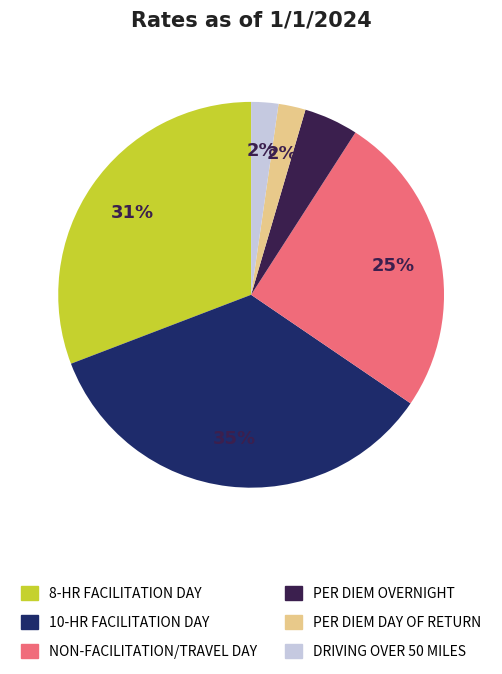

How many slices are in this pie chart?

6